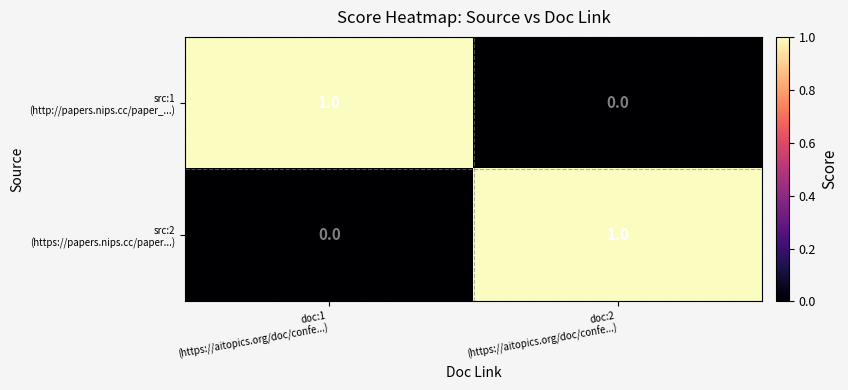

How many categories are shown in the chart?

2